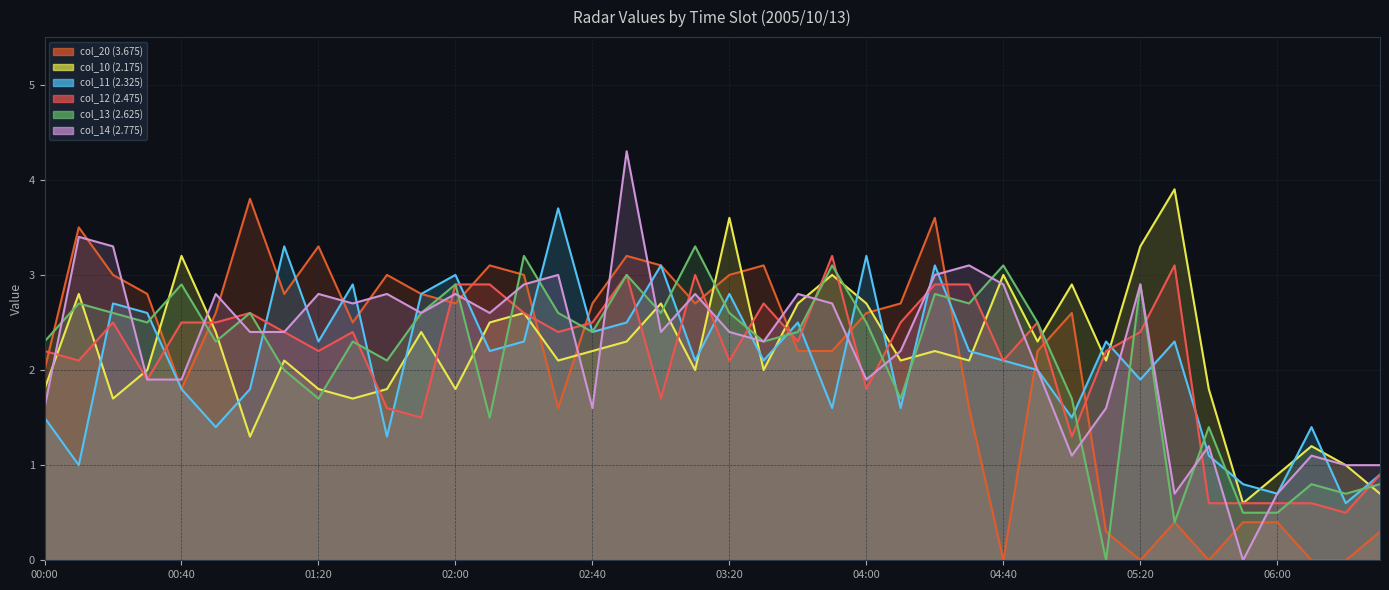

What position from the right is 00:40?

36